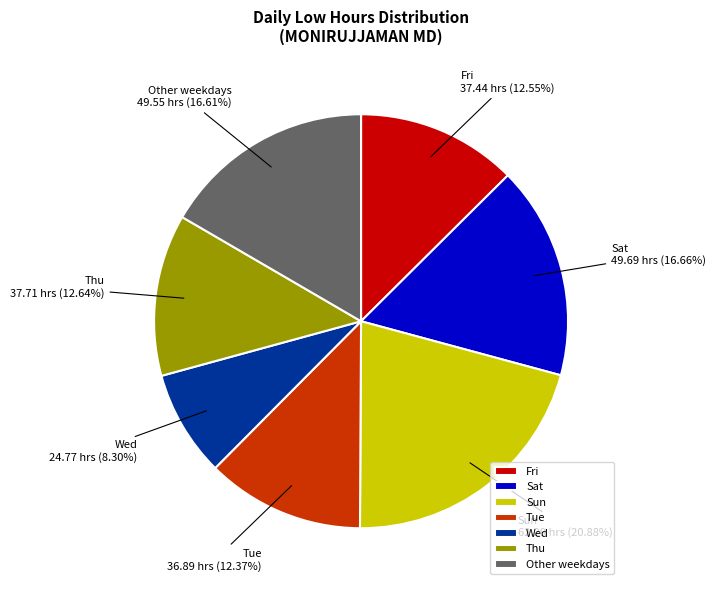

How many segments does this pie chart have?

7